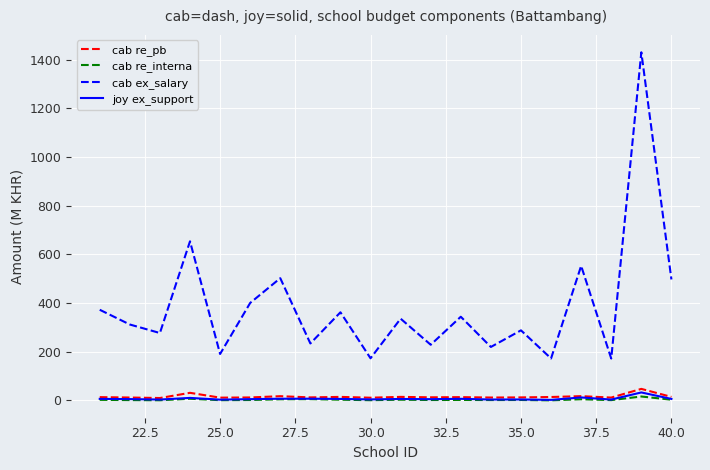

In joy ex_support, how many points are lower than both neighbors (excluding endpoints)?

7